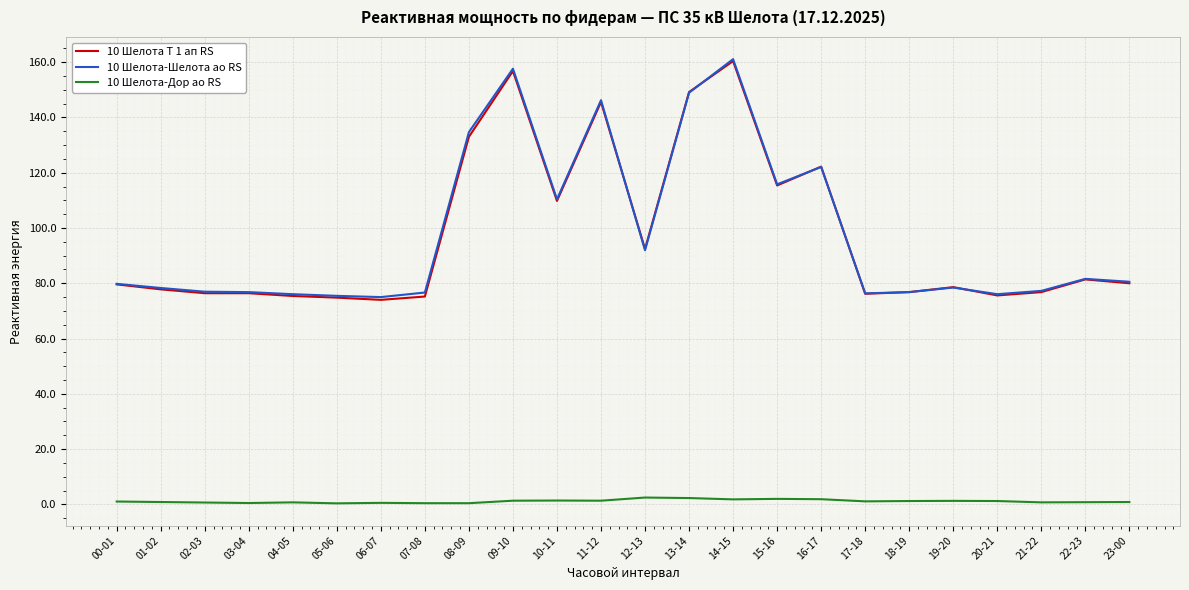

Is it true that 10 Шелота-Дор ао RS equals 0.4 at 05-06?

True